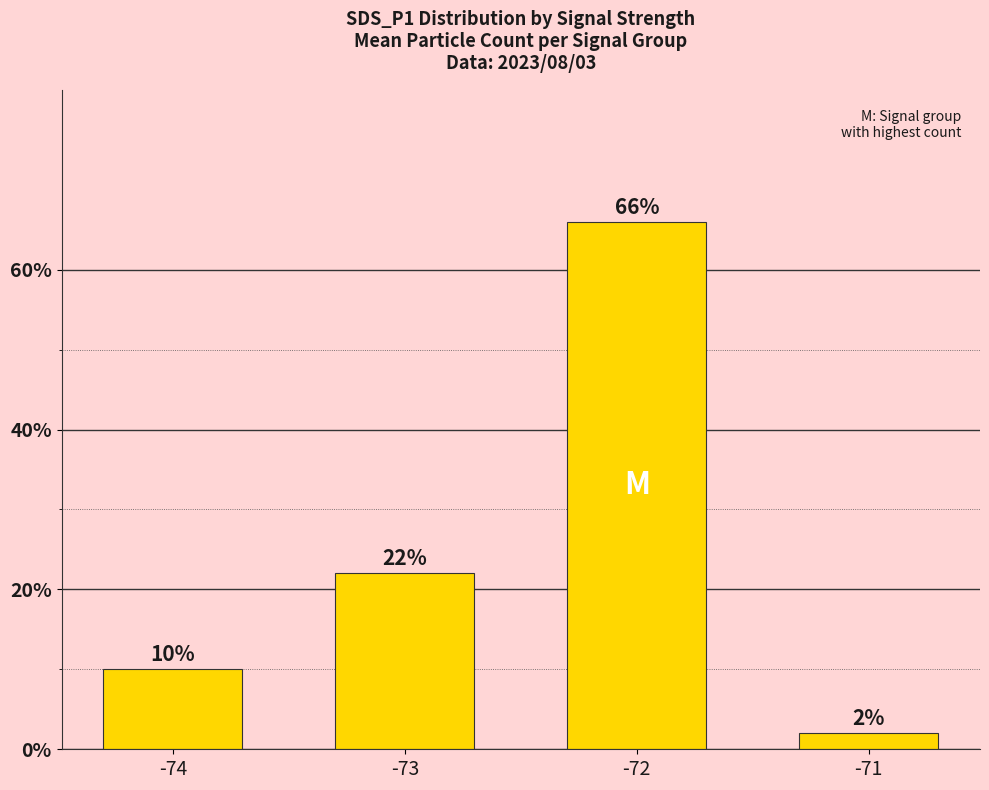

How many categories are shown in the chart?

4